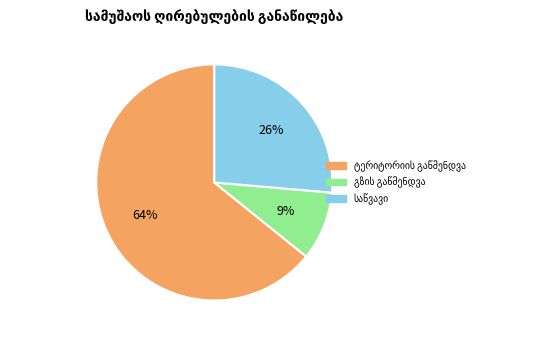

To the nearest percent, what is the average slice percentage?

33%